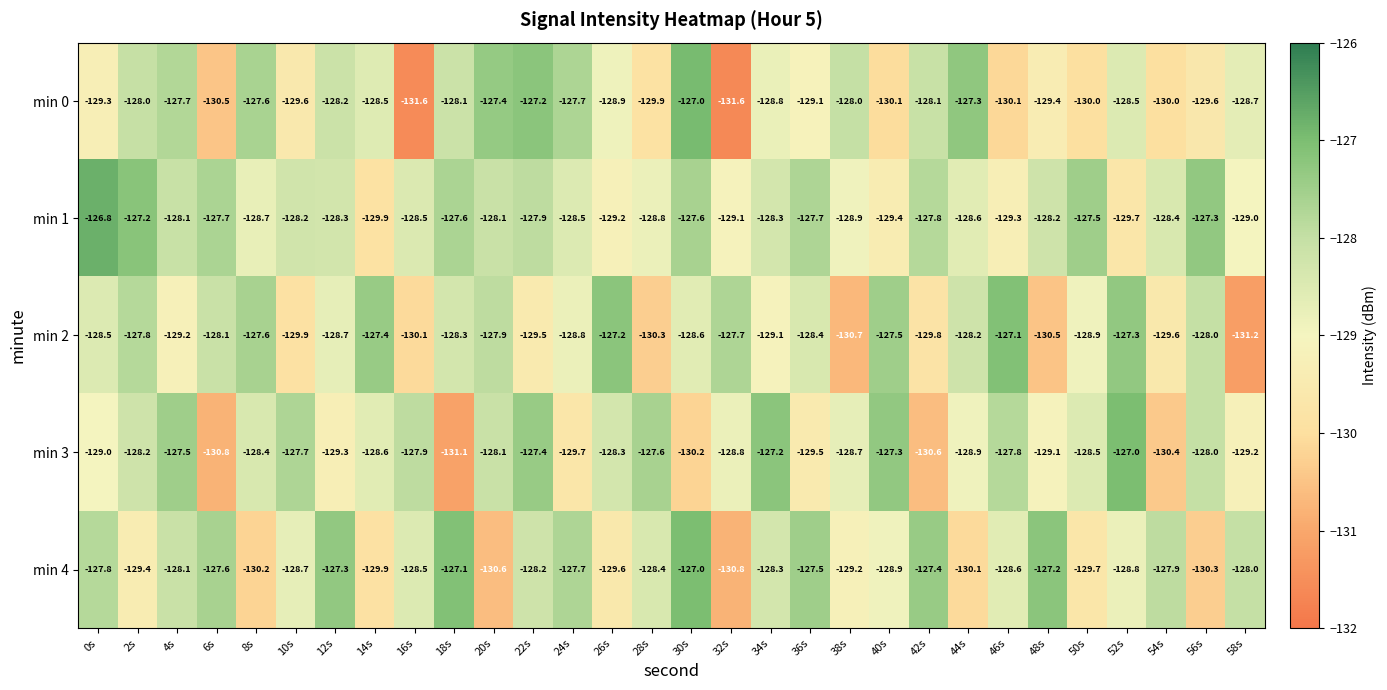

What is the spread (max minus min) of values at 6s?

3.2